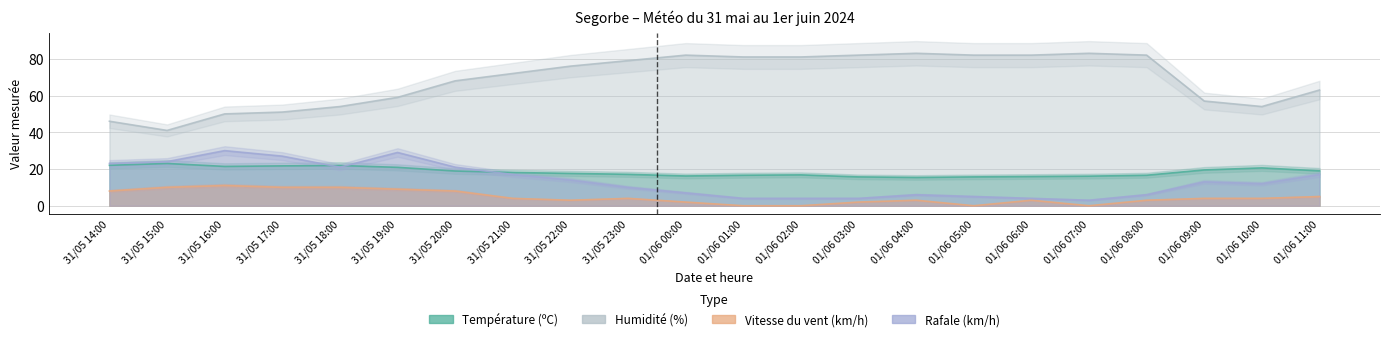

Where does the Rafale (km/h) series first go above 13?

31/05 14:00